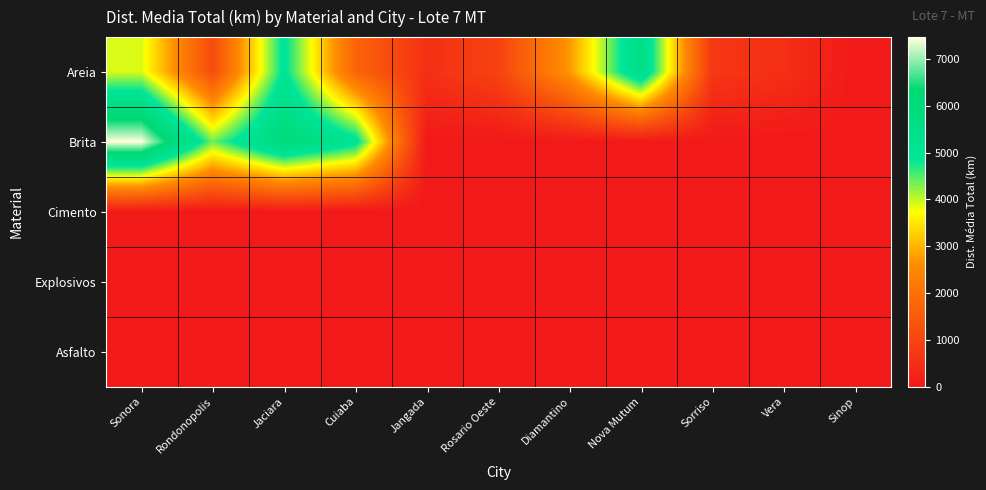

At which category does the chart reach its minimum across all series?

Jangada